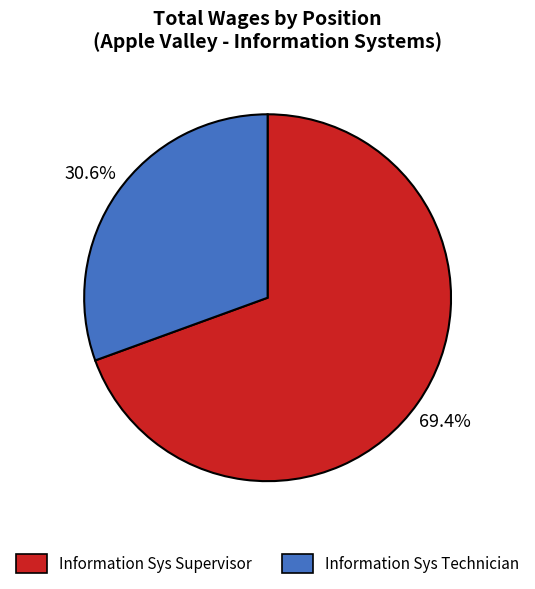

True or false: Information Sys Technician accounts for 41% of the total.

False